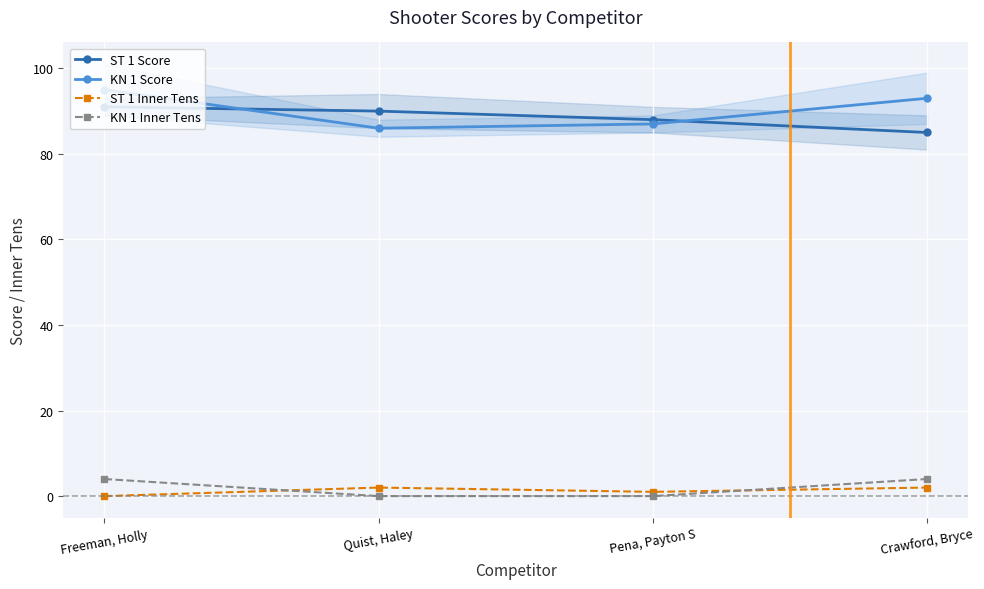

Rank the series at Freeman, Holly from lowest to highest value.

ST 1 Inner Tens, KN 1 Inner Tens, ST 1 Score, KN 1 Score